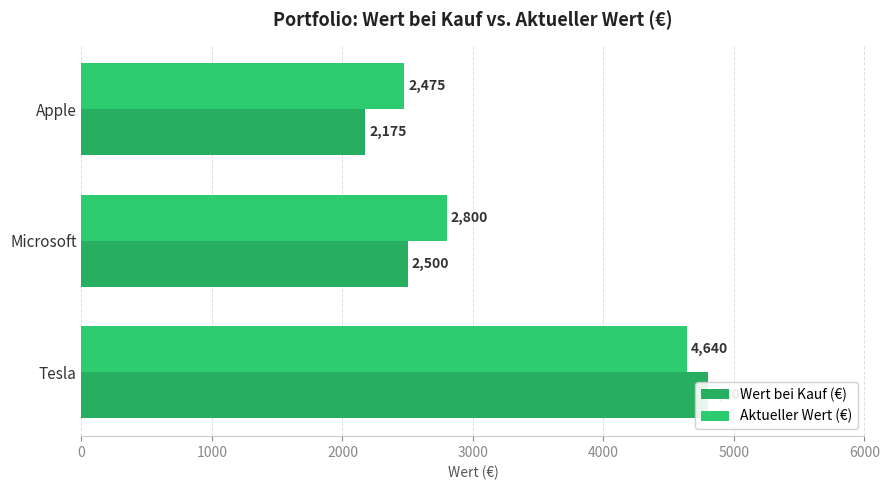

How many data points in Wert bei Kauf (€) are less than 2500?

1